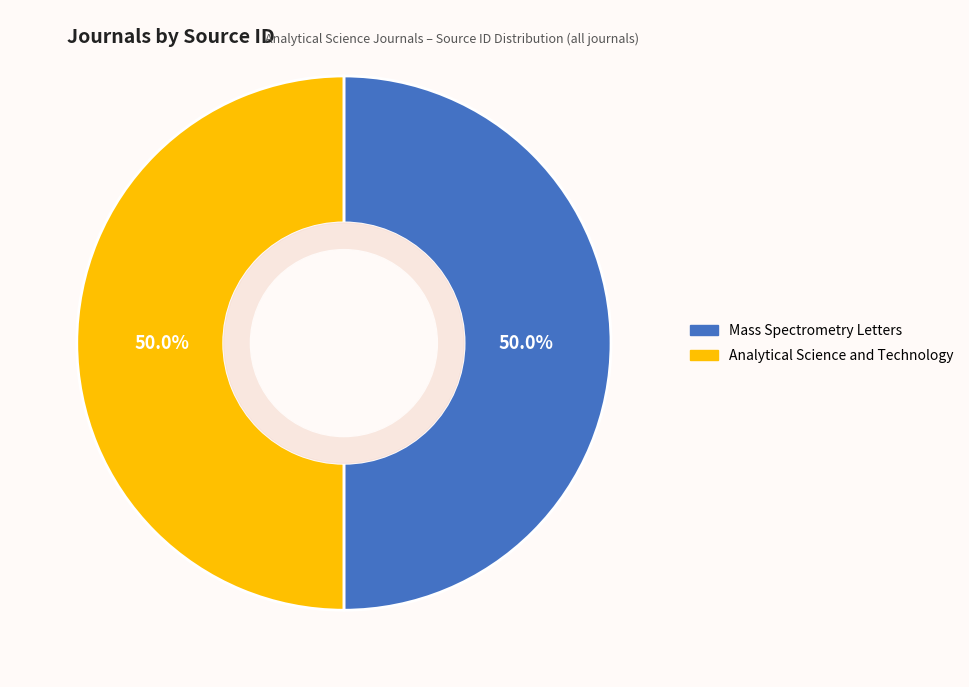

Combined, do Analytical Science and Technology and Mass Spectrometry Letters account for over 50%?

Yes